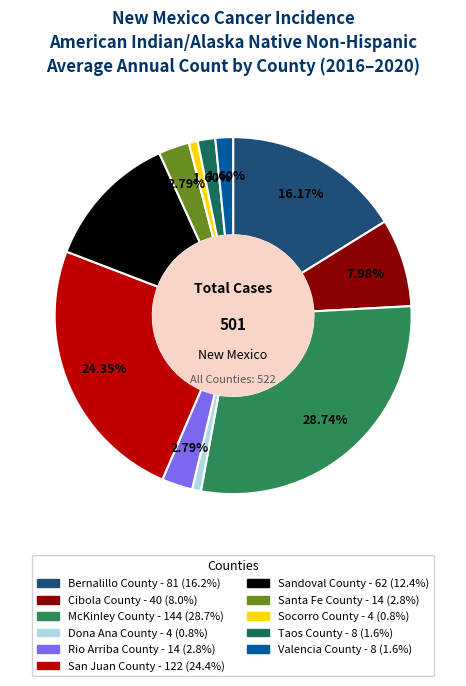

What percentage do Rio Arriba County and San Juan County together represent?

27.1%